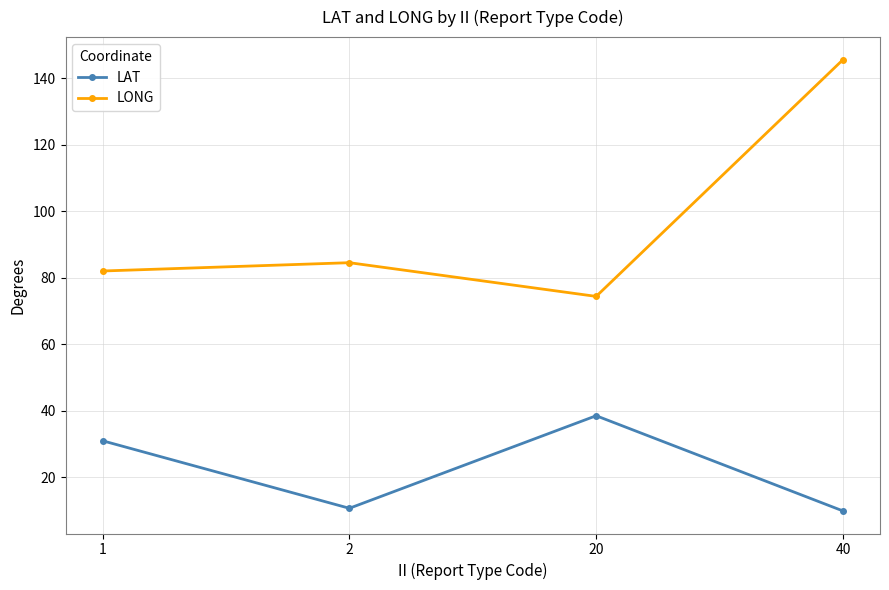

How many data points does each series have?

4